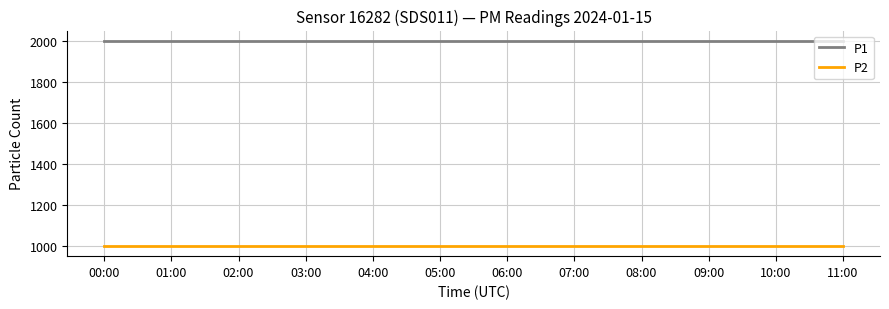

What is the minimum value shown in the chart?

999.9